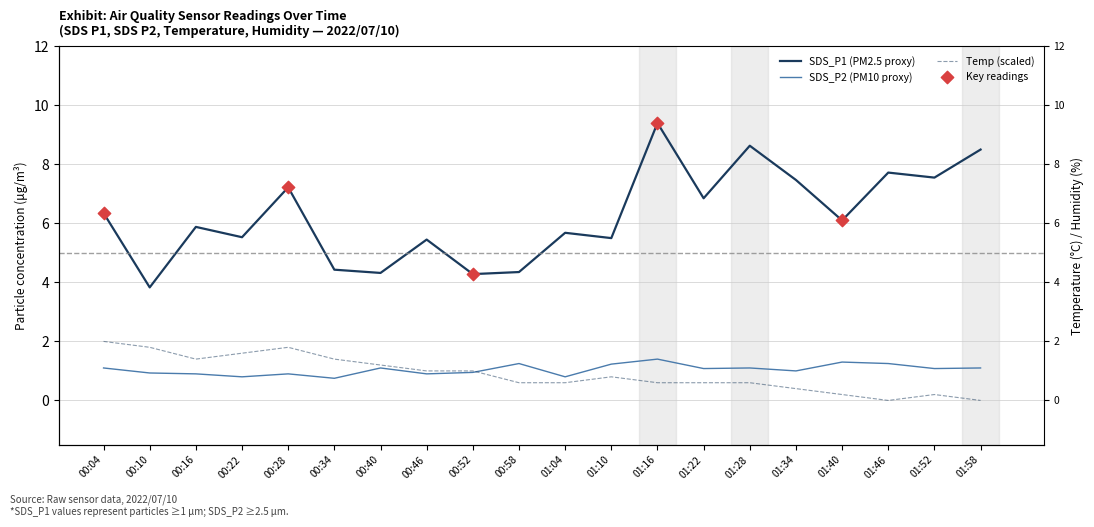

Which series contains the lowest Y value?

Temp